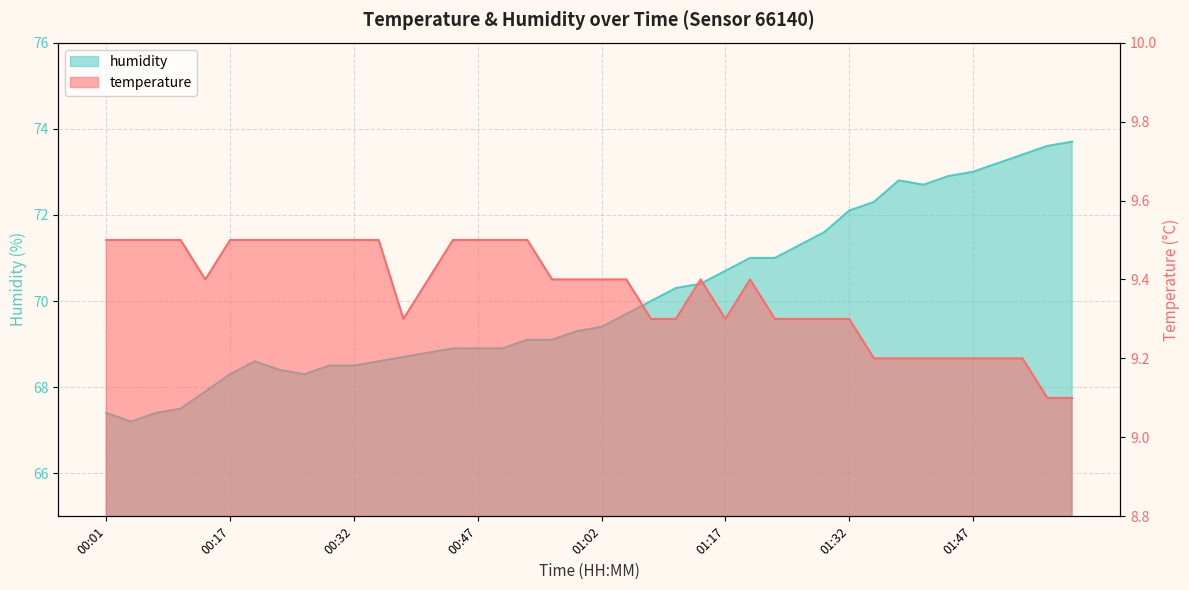

Where is humidity nearest to the value 70?

01:08